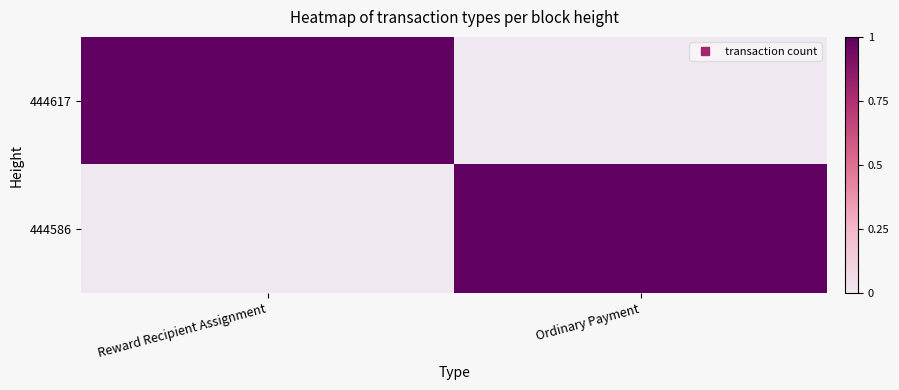

Reading left to right, extract all data points from this chart.

444617: Reward Recipient Assignment=1	Ordinary Payment=0
444586: Reward Recipient Assignment=0	Ordinary Payment=1